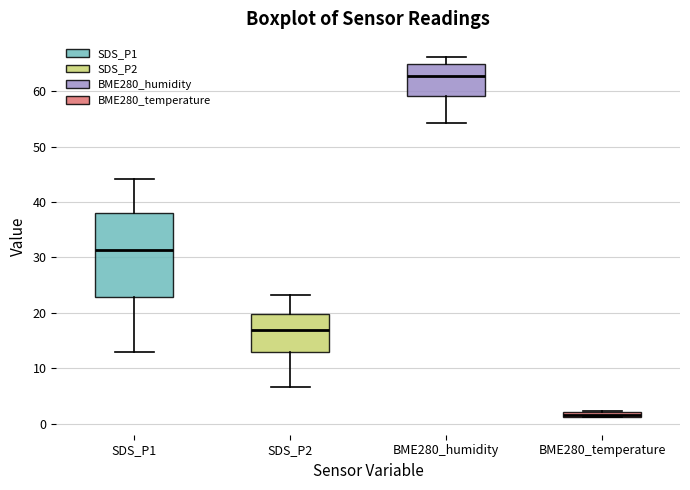

Comparing the boxes themselves (not the whiskers), which one is the tallest?

SDS_P1